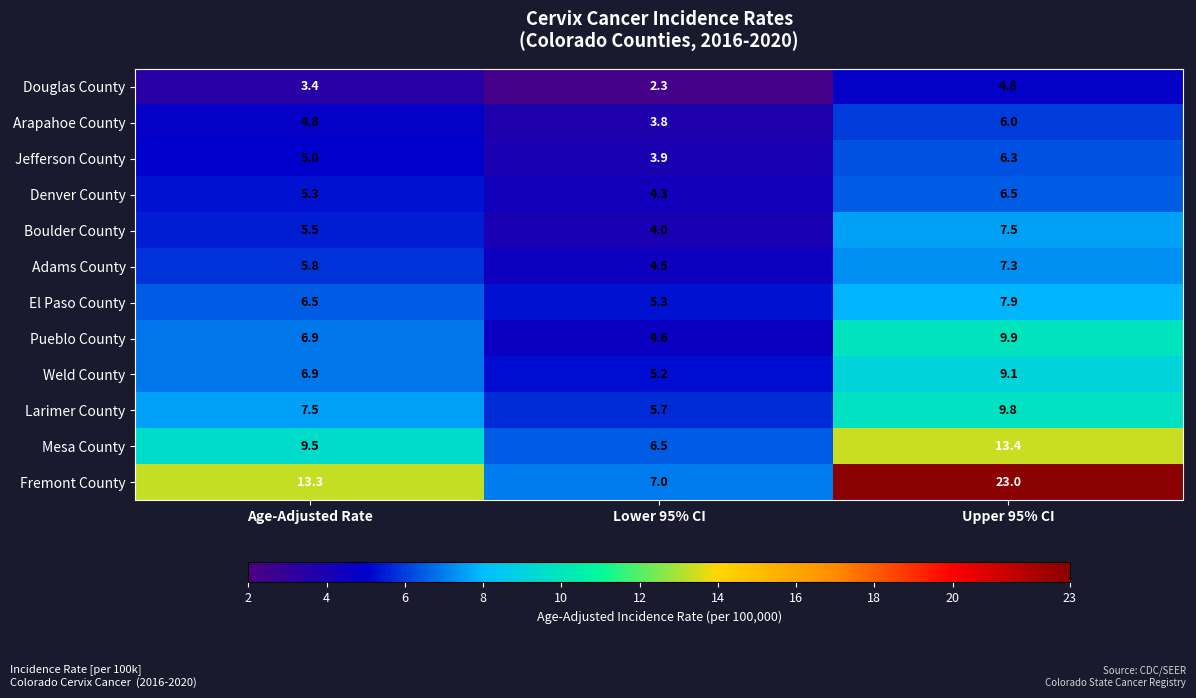

Which category has the highest value across all series?

Upper 95% CI